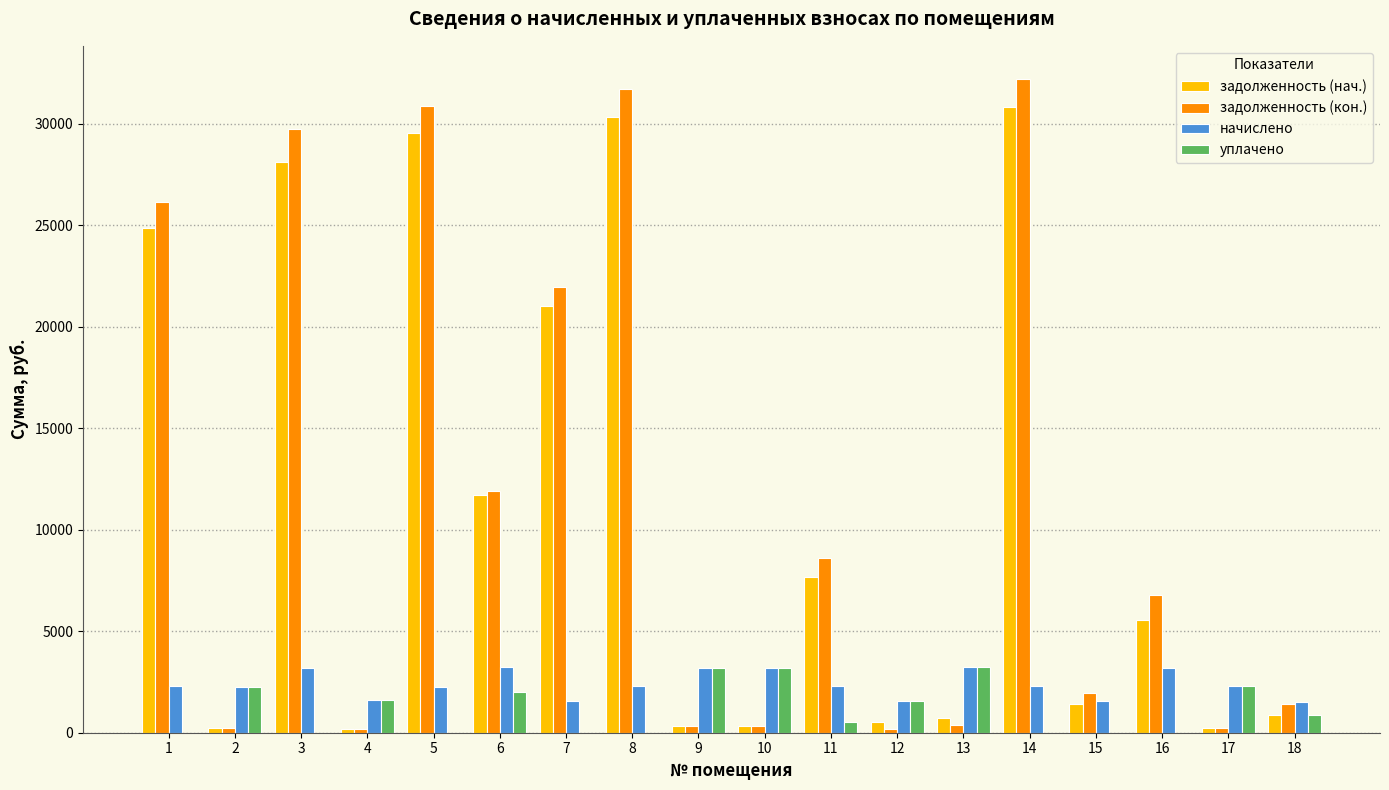

What is the highest value of the задолженность (нач.) series?

30849.6